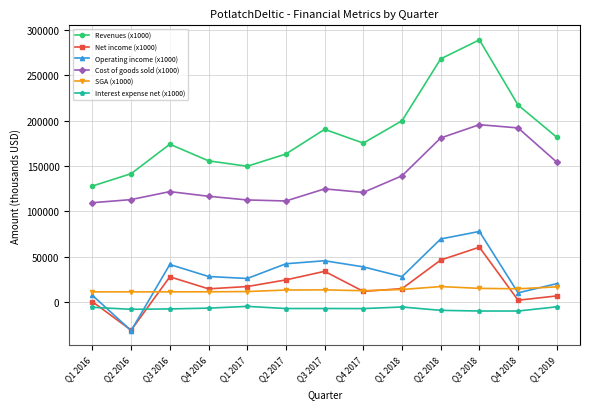

Which category has the highest value across all series?

Q3 2018